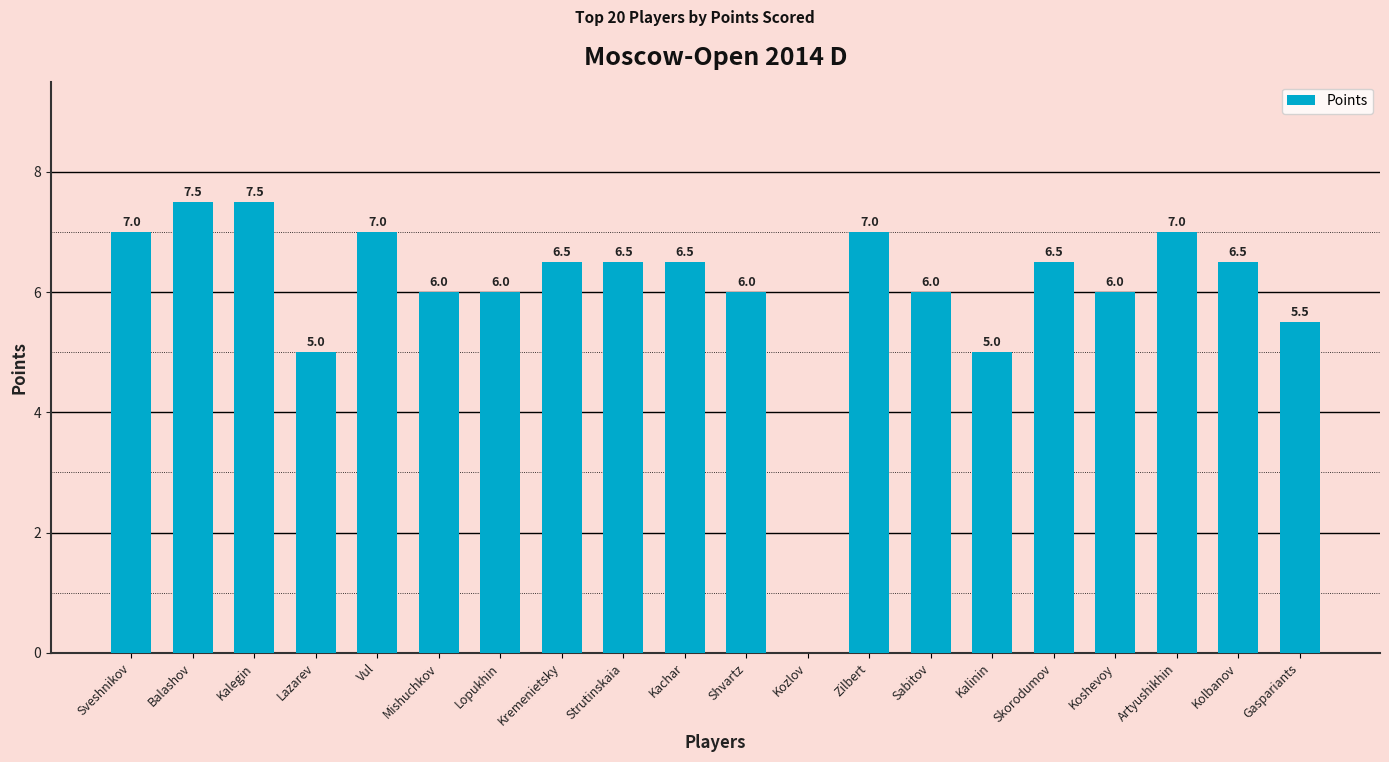

Are the bars horizontal?

No